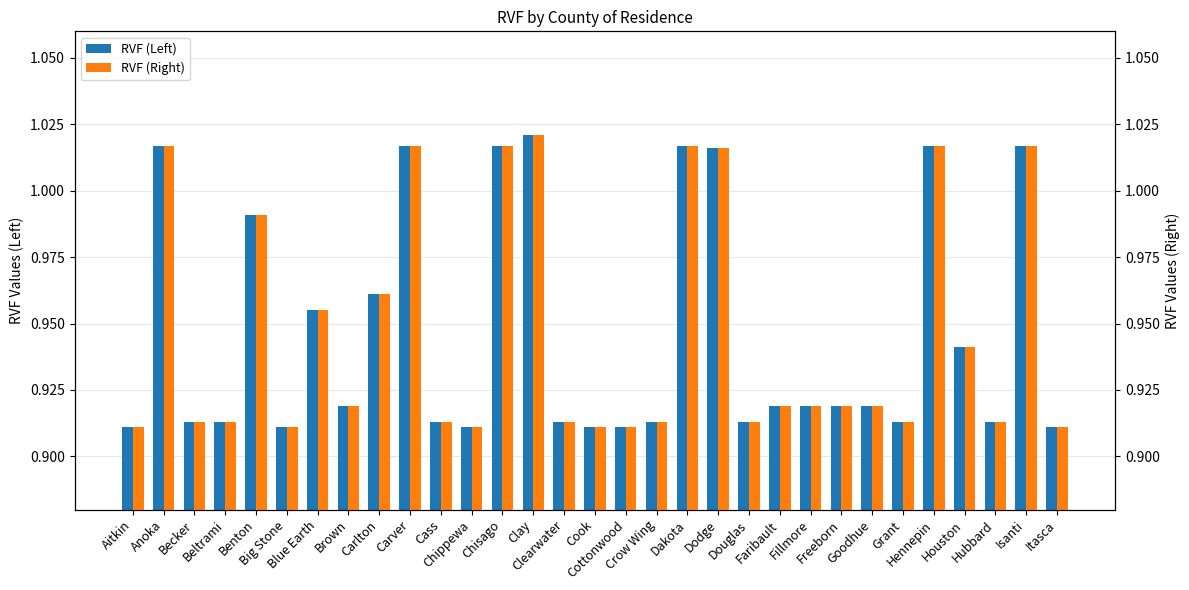

What is the maximum value shown in the chart?

1.0